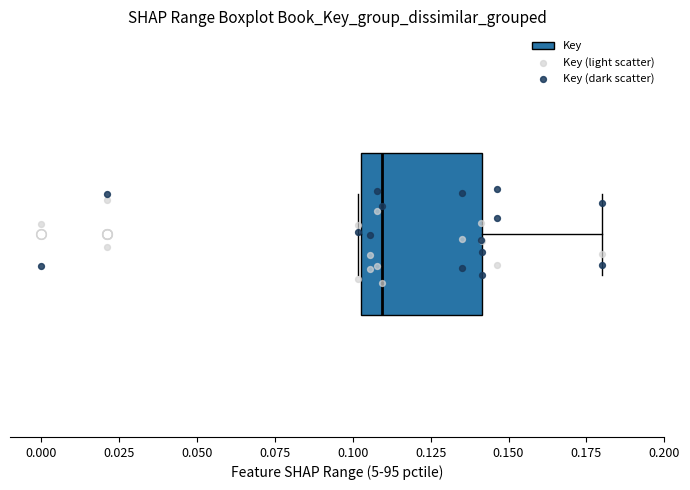

Where is the right edge of the box on the x-axis? The values are not printed on the chart, so give them approximately, as read against the axis.

0.140